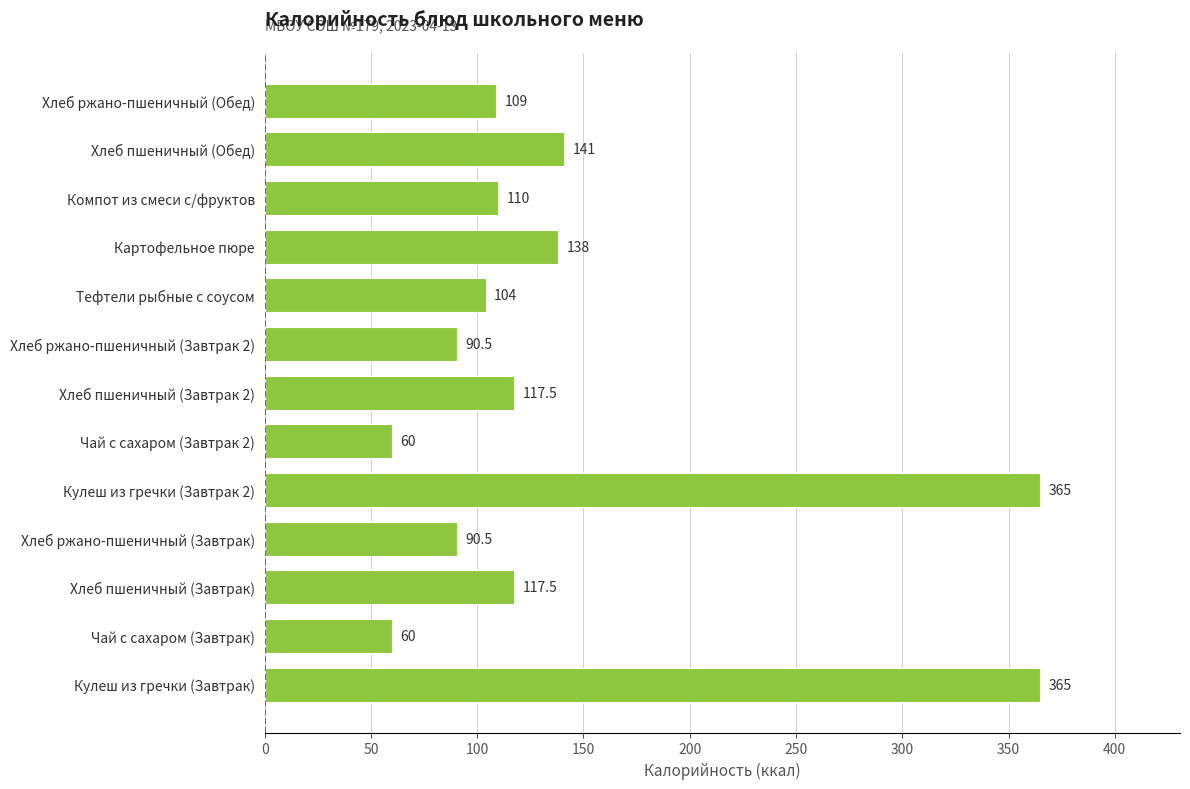

Approximately how many times larger is the value at Компот из смеси с/фруктов compared to Хлеб пшеничный (Завтрак)?

0.9